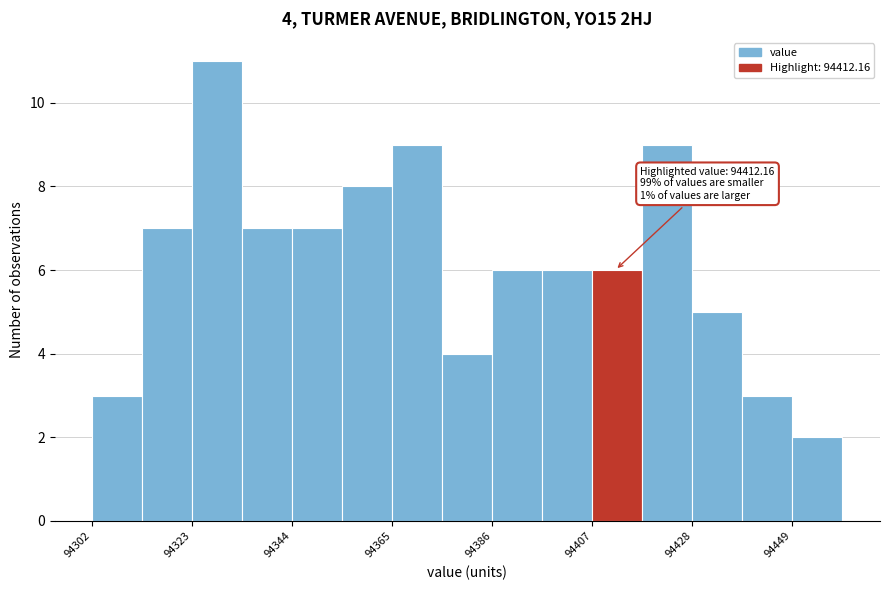

Read against the x-axis, roughly where is the centre of the tallest bar?

94330